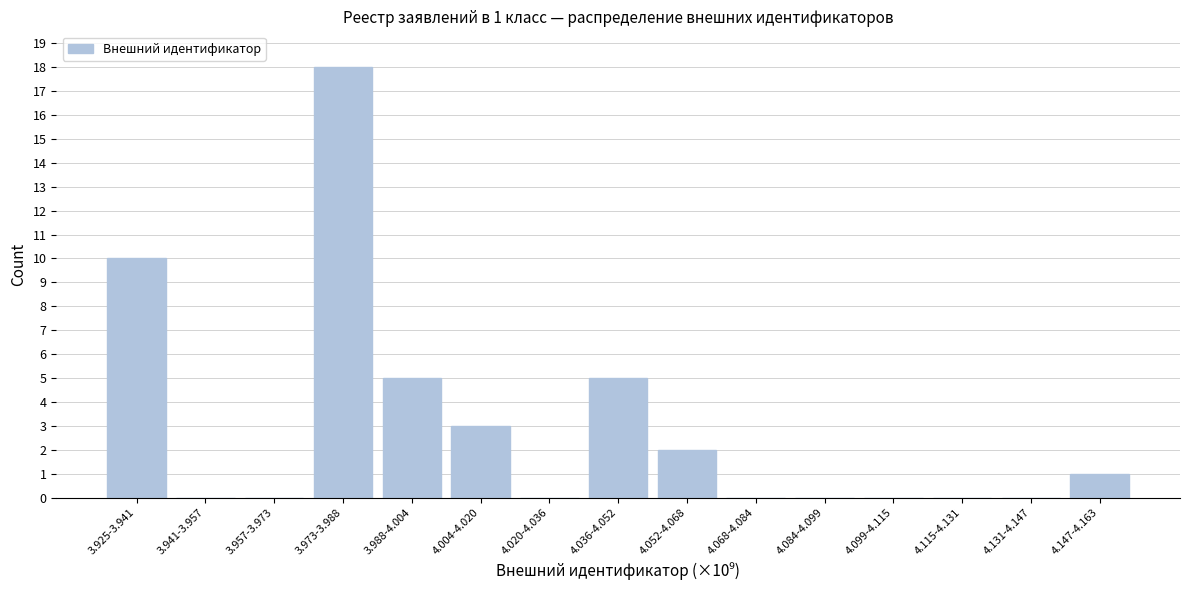

Reading left to right, list all the values displayed in this chart.

3.925-3.941=10	3.941-3.957=0	3.957-3.973=0	3.973-3.988=18	3.988-4.004=5	4.004-4.020=3	4.020-4.036=0	4.036-4.052=5	4.052-4.068=2	4.068-4.084=0	4.084-4.099=0	4.099-4.115=0	4.115-4.131=0	4.131-4.147=0	4.147-4.163=1